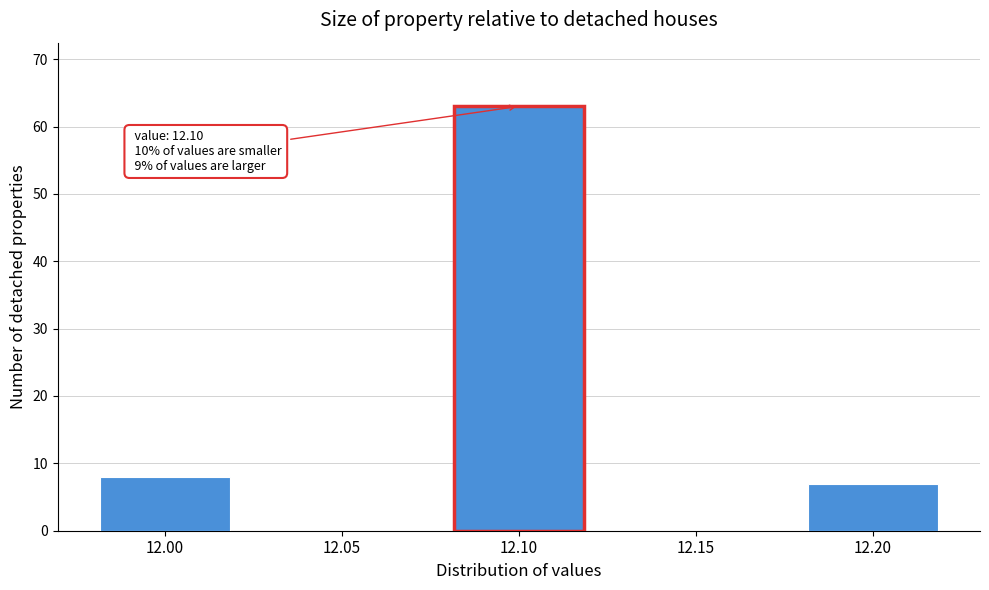

Over which range of the x-axis is the bar tallest?

12.075 to 12.125